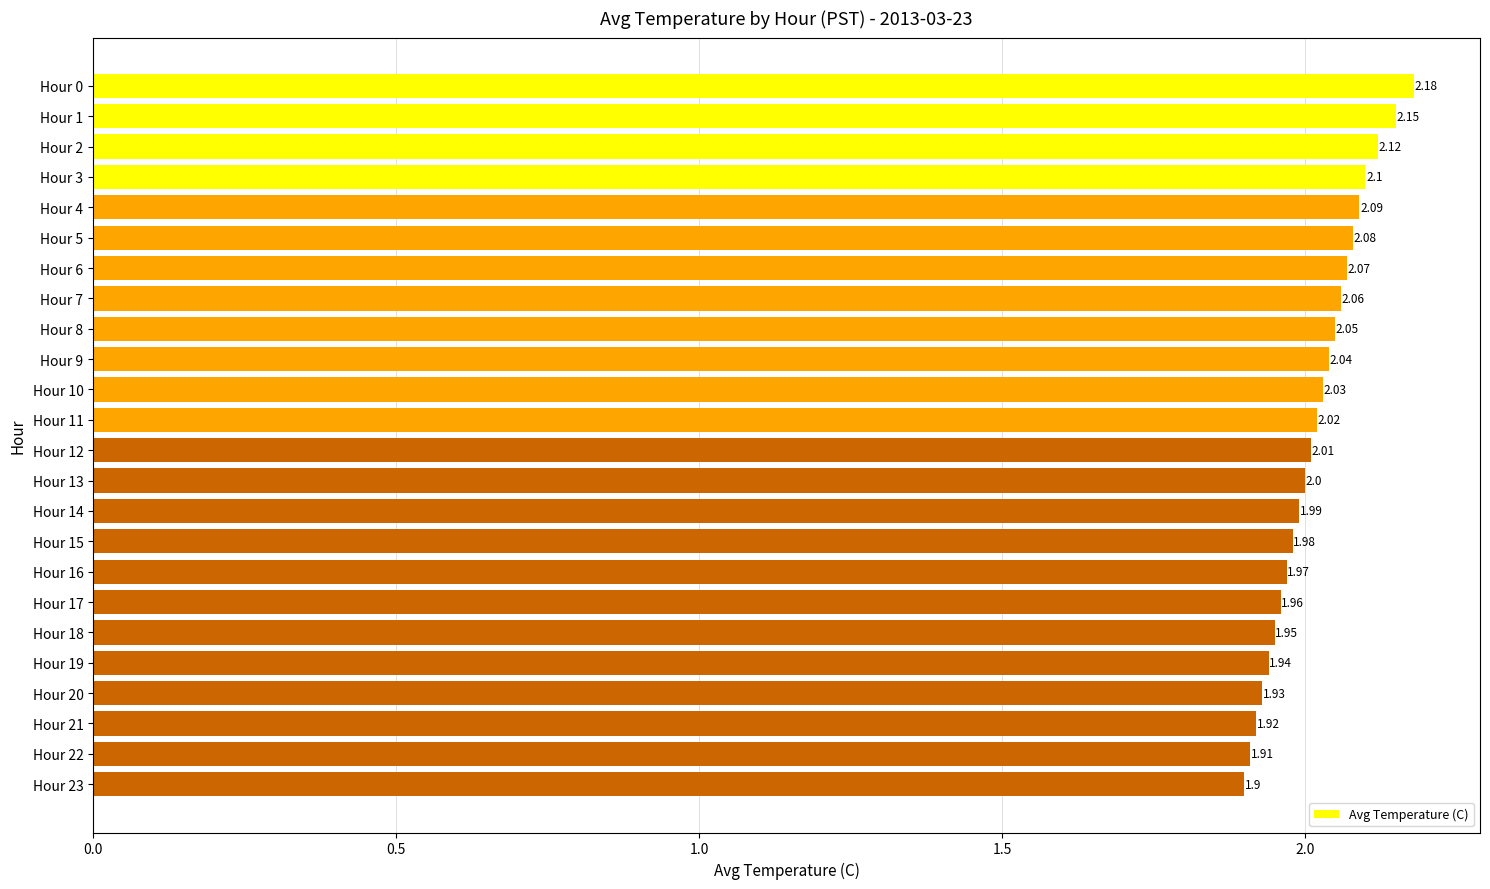

Which has a higher value, Hour 19 or Hour 15?

Hour 15